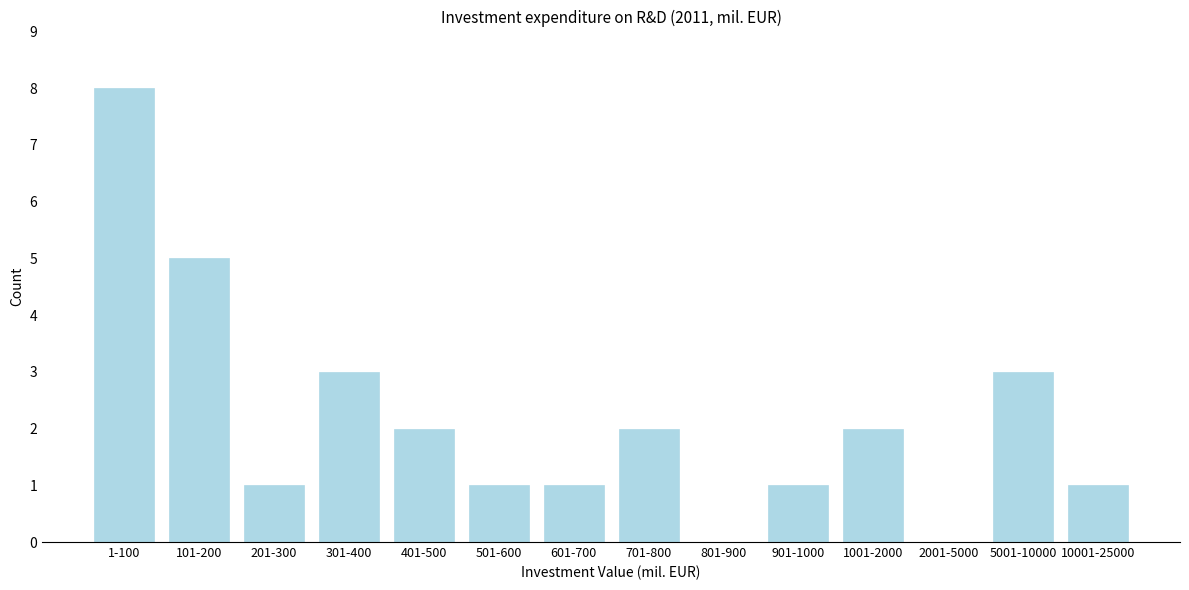

Reading left to right, extract all data points from this chart.

1-100=8	101-200=5	201-300=1	301-400=3	401-500=2	501-600=1	601-700=1	701-800=2	801-900=0	901-1000=1	1001-2000=2	2001-5000=0	5001-10000=3	10001-25000=1